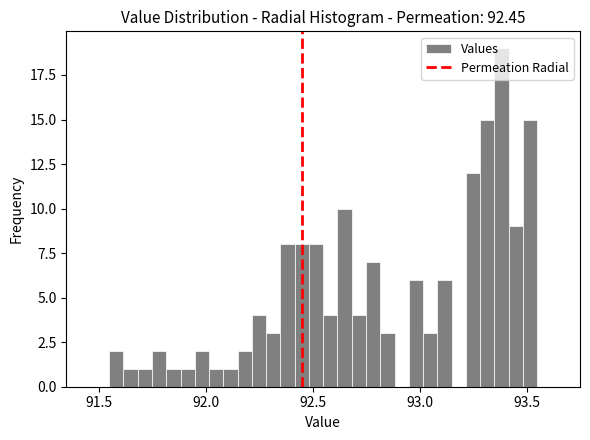

Around what value on the x-axis is the tallest bar? Give the approximate position of its centre, as read against the axis.

93.40